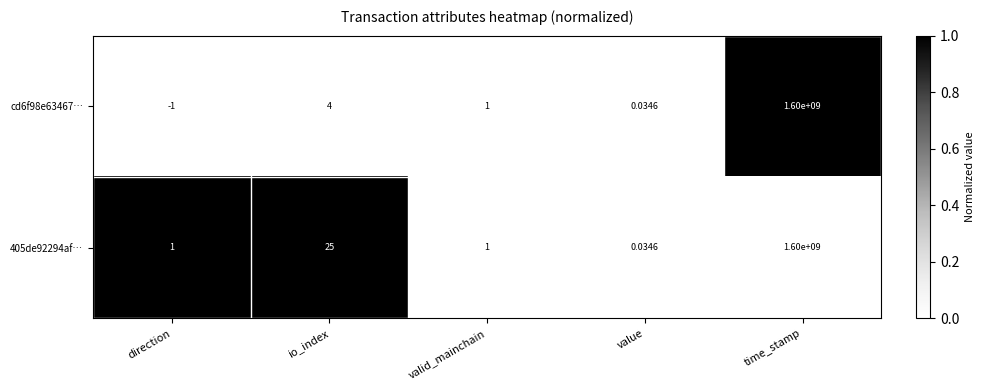

At which label does cd6f98e63467… reach its minimum?

direction